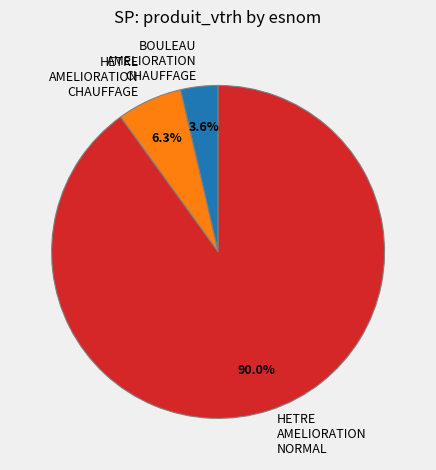

Do HETRE AMELIORATION CHAUFFAGE and BOULEAU AMELIORATION CHAUFFAGE together represent more than half of the pie?

No